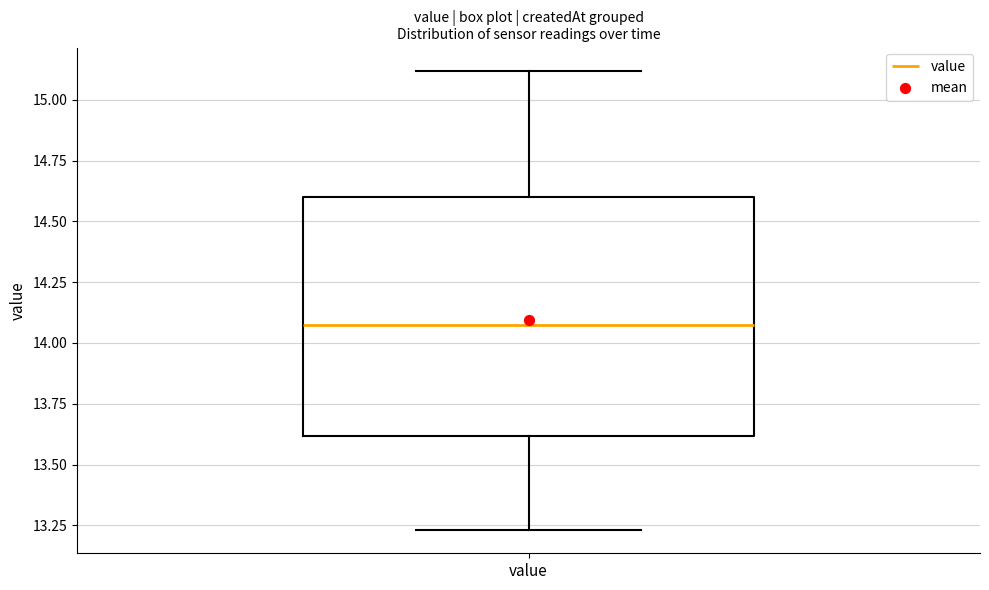

Where does the median line of the box for value sit on the y-axis? The values are not printed on the chart, so give them approximately, as read against the axis.

14.10